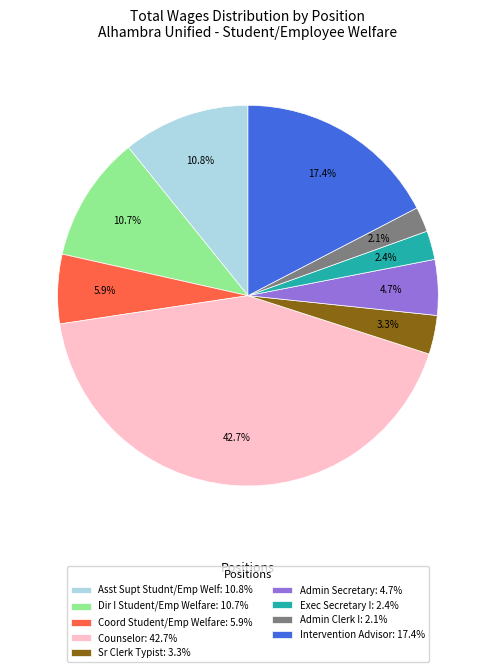

Is the sum of Asst Supt Studnt/Emp Welf and Intervention Advisor greater than half?

No